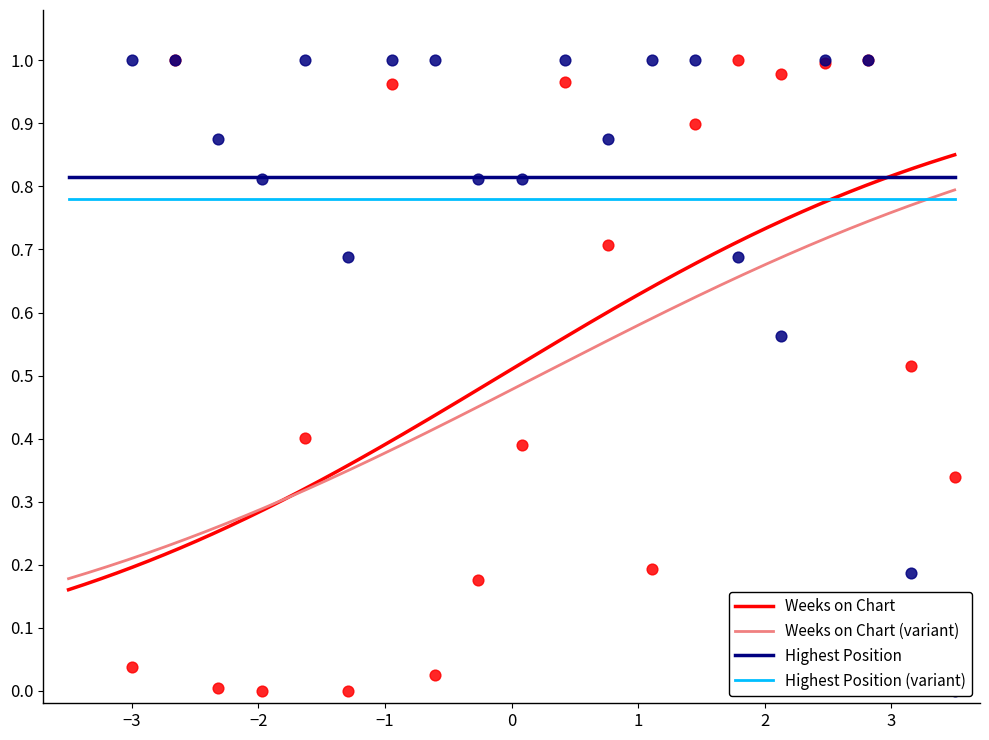

Which series has the largest total across all categories?

Posicion mas alta